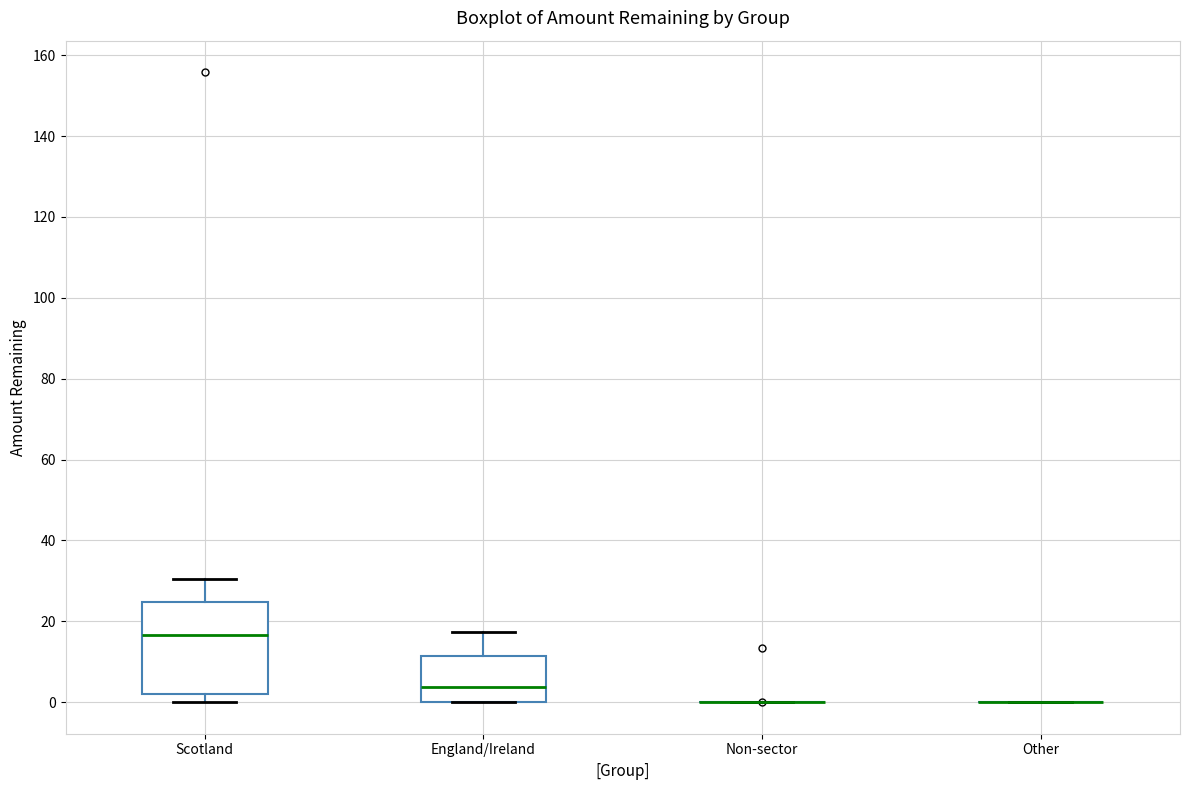

Where is the lower edge of the box for Scotland on the y-axis? The values are not printed on the chart, so give them approximately, as read against the axis.

2